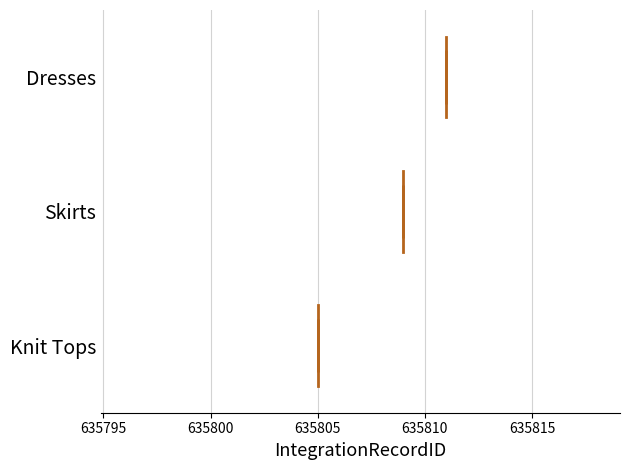

Comparing the boxes themselves (not the whiskers), which one is the widest?

Knit Tops